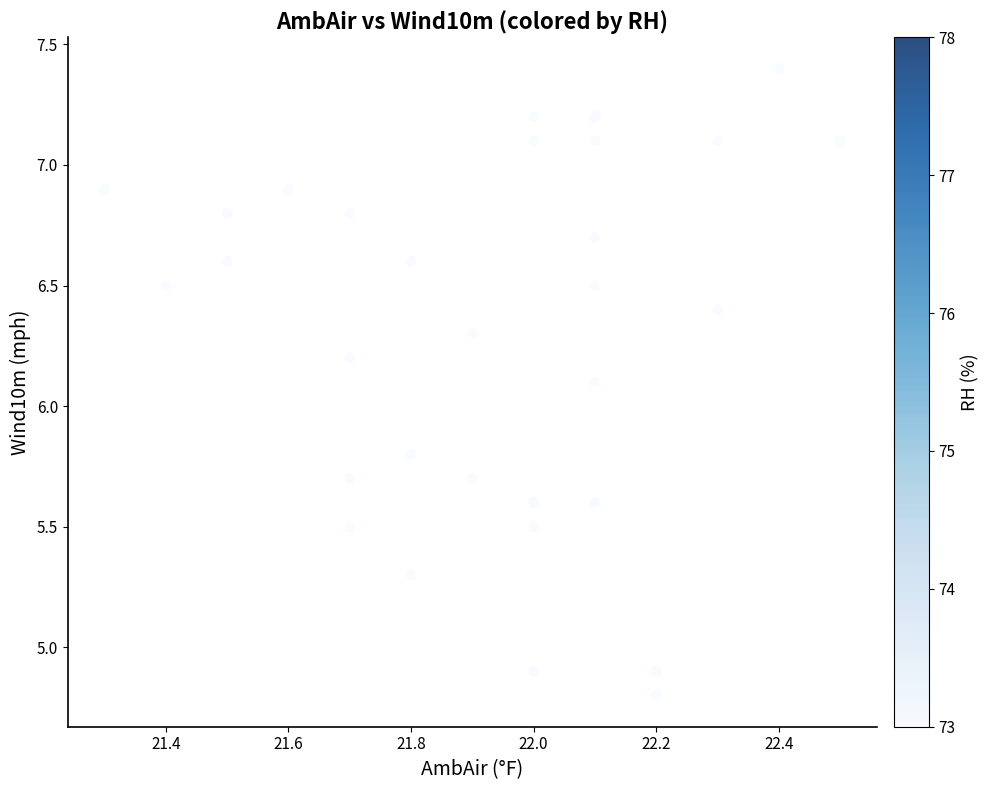

What Y value in the scatter plot is closest to 6?

6.1